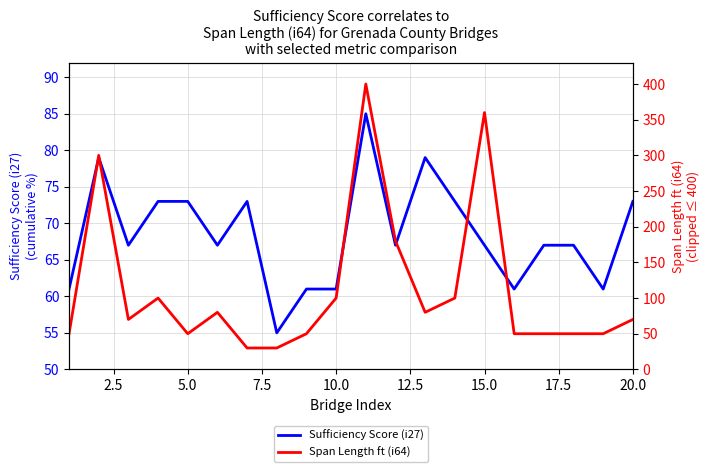

How many distinct data groups are displayed?

2